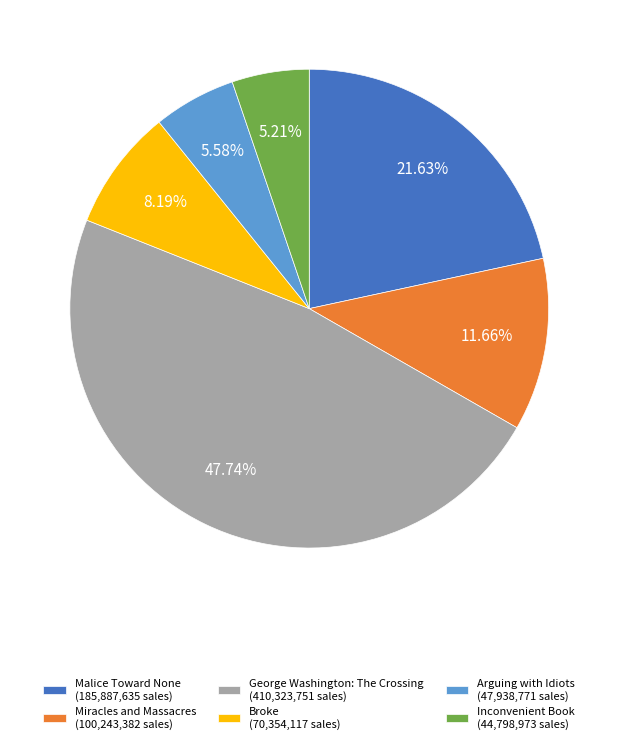

Combined, what portion of the pie is Miracles and Massacres and Malice Toward None?

33.3%